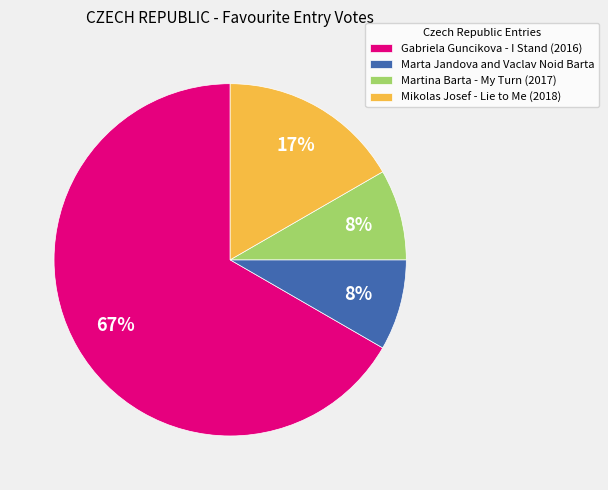

Approximately how many times larger is the value at Marta Jandova and Vaclav Noid Barta compared to Mikolas Josef - Lie to Me (2018)?

0.5